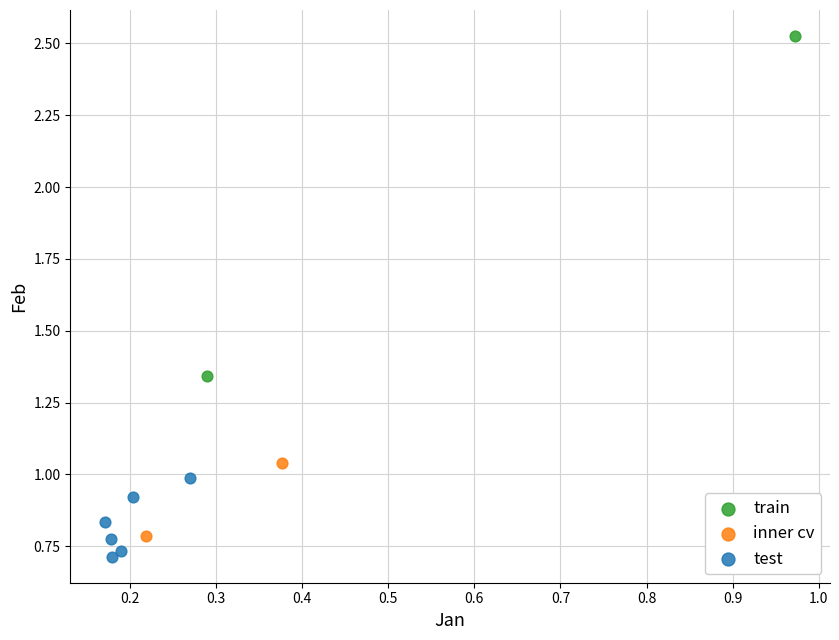

What are all the series names shown in the legend?

train, inner cv, test